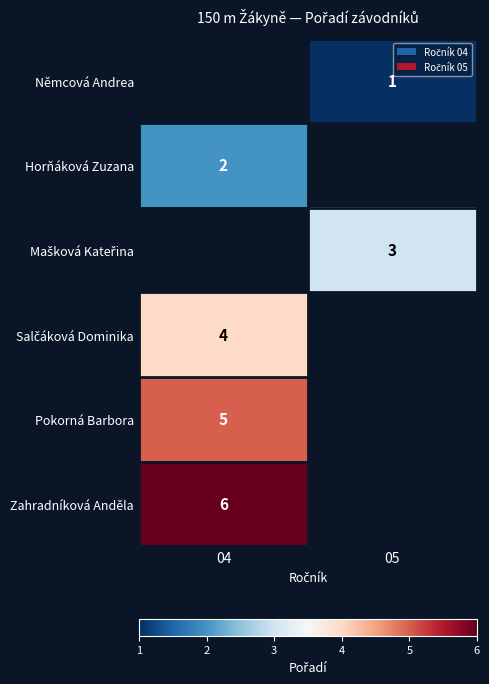

Between 05 and 04, which is larger?

04